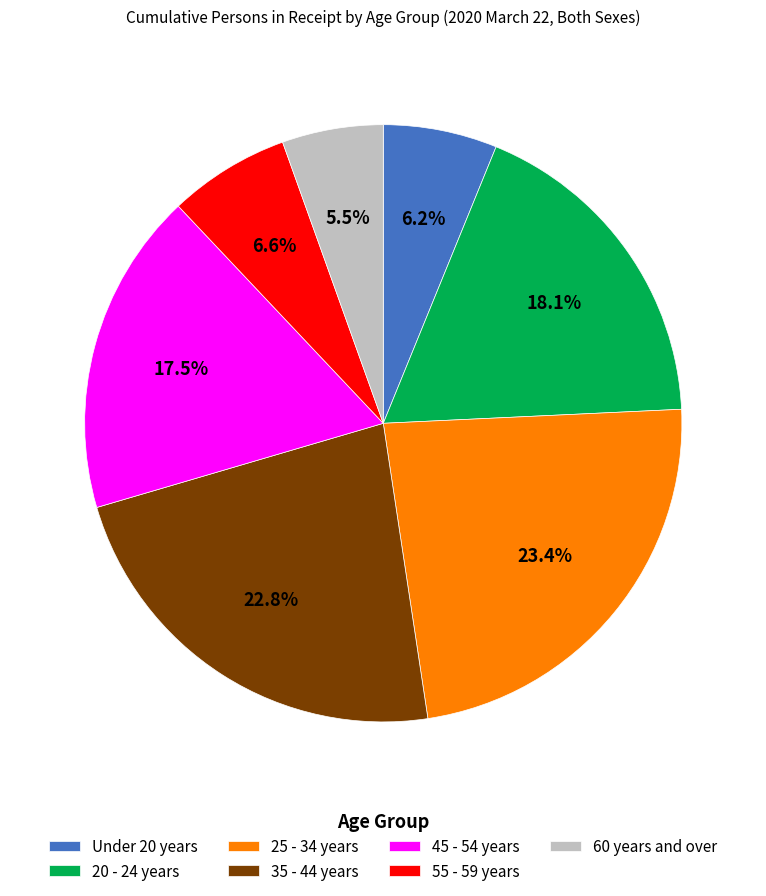

Which category has the biggest portion of the pie?

25 - 34 years